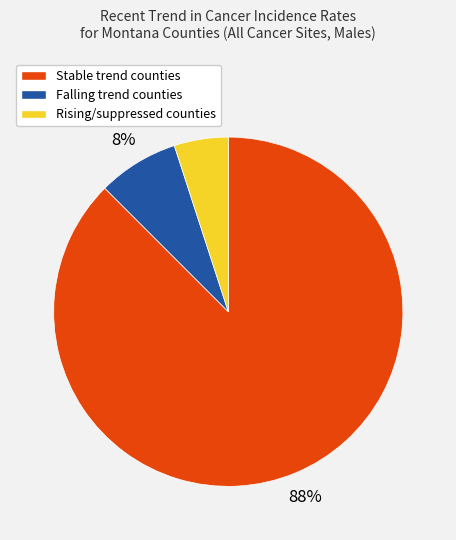

To the nearest percent, what is the difference between the largest and smallest slice percentages?

82%